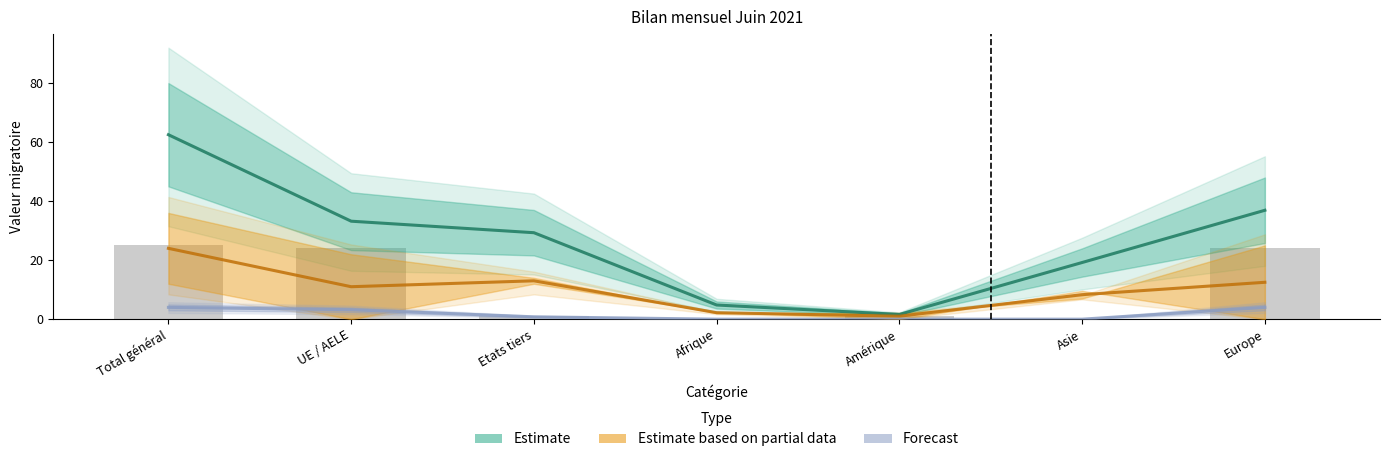

What is the highest value of the Estimate series?

62.5